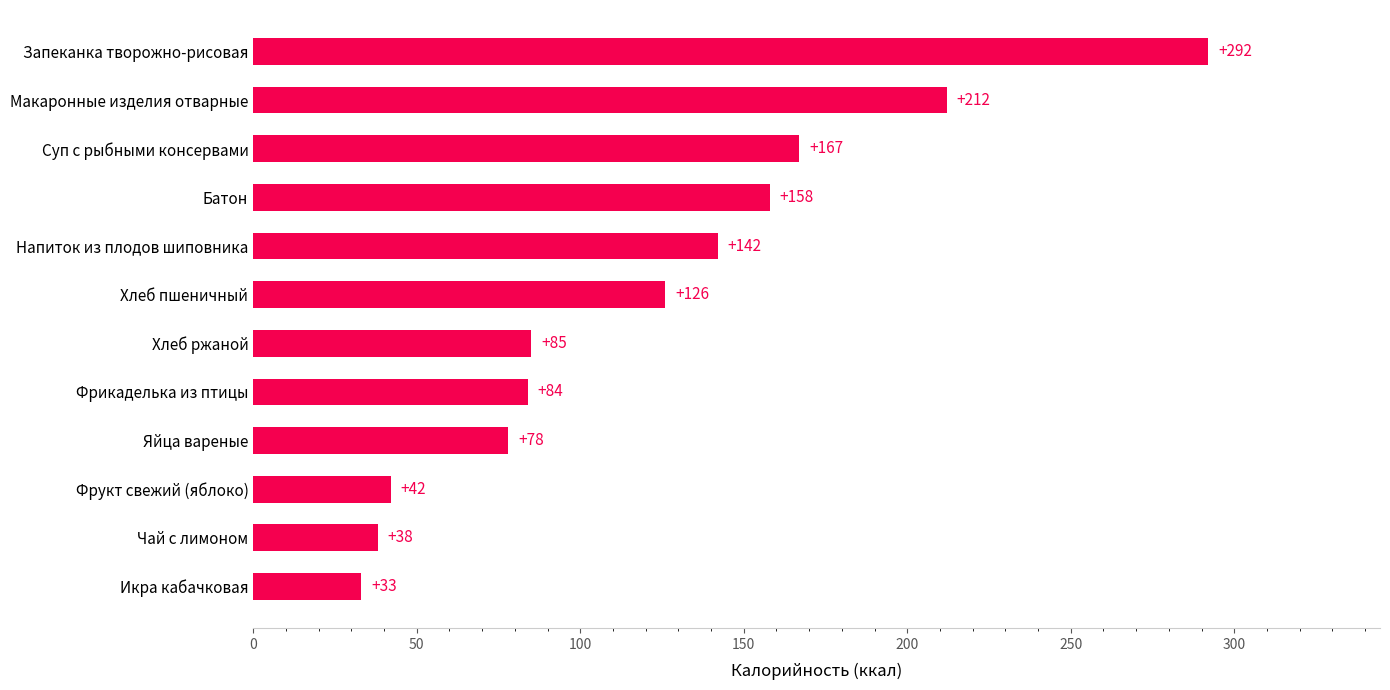

Reading bottom to top, what are all the values shown in this chart?

33	38	42	78	84	85	126	142	158	167	212	292